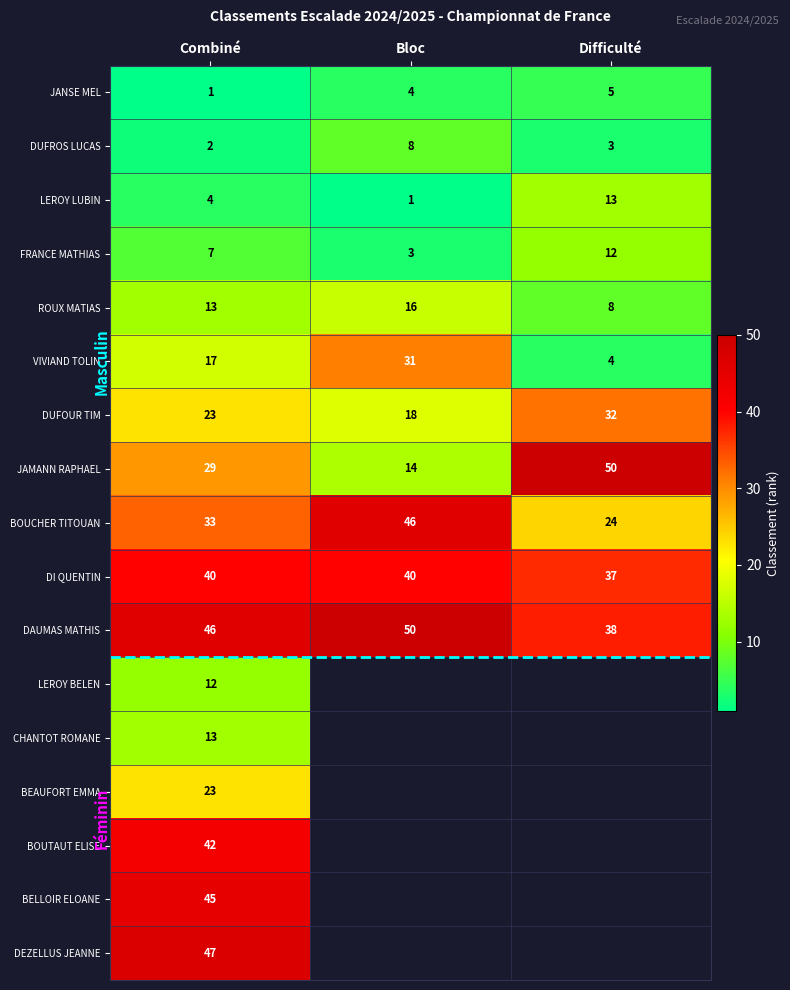

What is the spread (max minus min) of values at Difficulté?

47.0